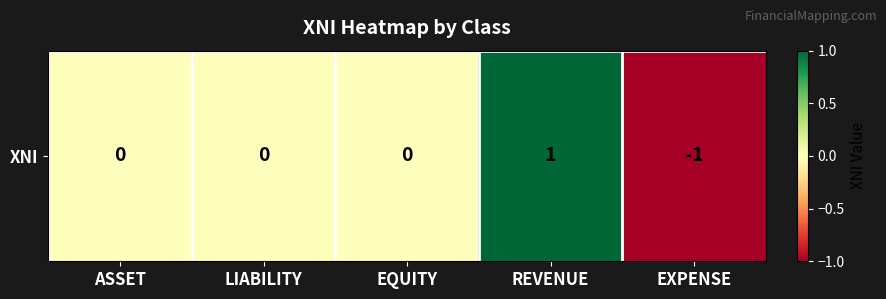

The value at REVENUE is 1. True or false?

True